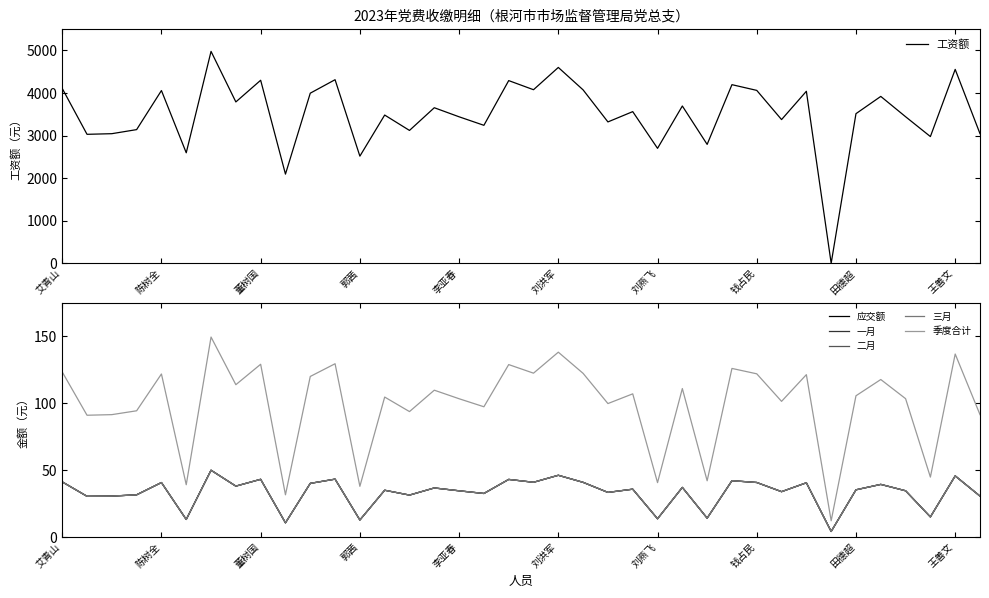

At 14, list the series in order from largest to smallest.

工资额, 季度合计, 应交额, 一月, 二月, 三月